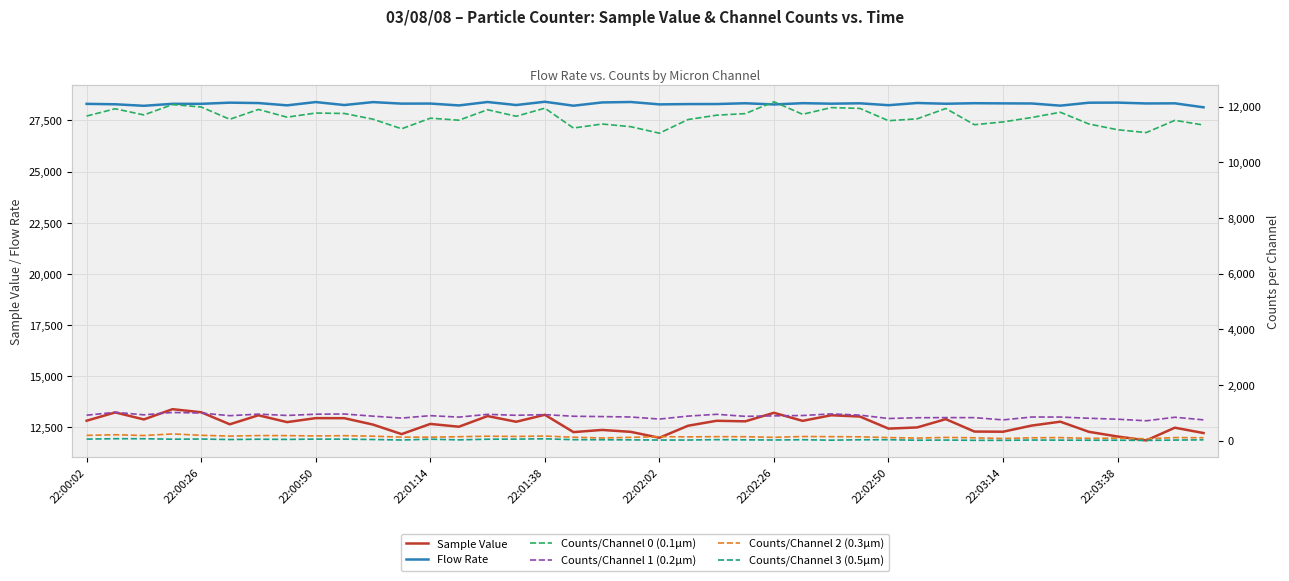

What are all the series names shown in the legend?

Sample Value, Flow Rate, Counts/Channel 0 (0.1µm), Counts/Channel 1 (0.2µm), Counts/Channel 2 (0.3µm), Counts/Channel 3 (0.5µm)